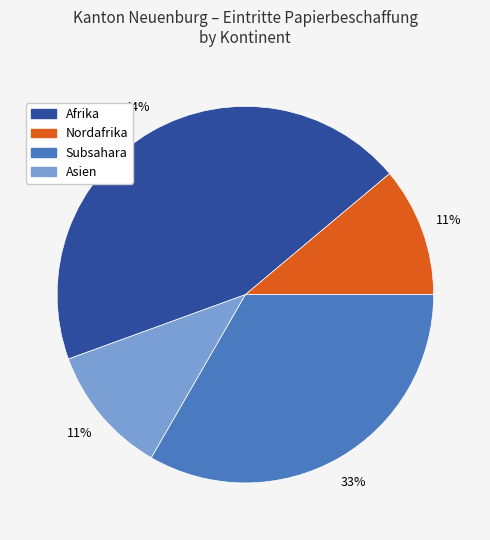

To the nearest percent, what is the difference between the largest and smallest slice percentages?

33%